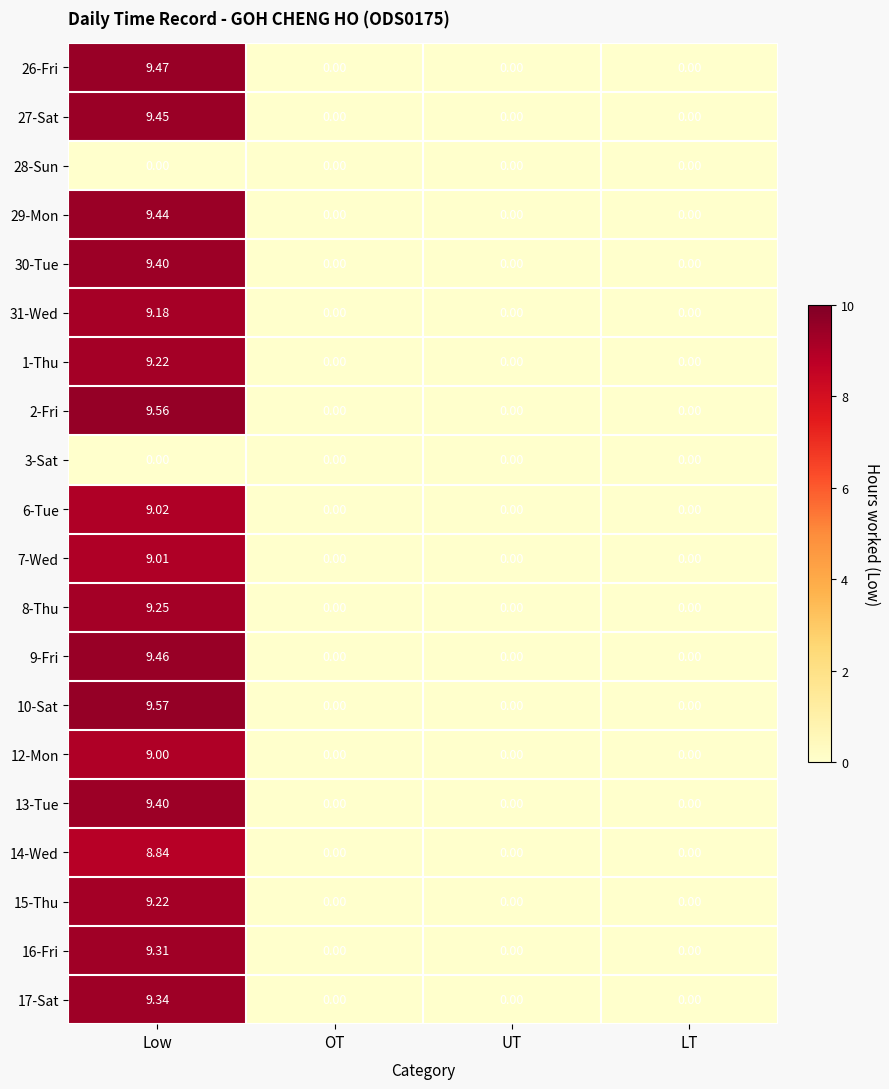

At which category is the sum across all series the highest?

Low